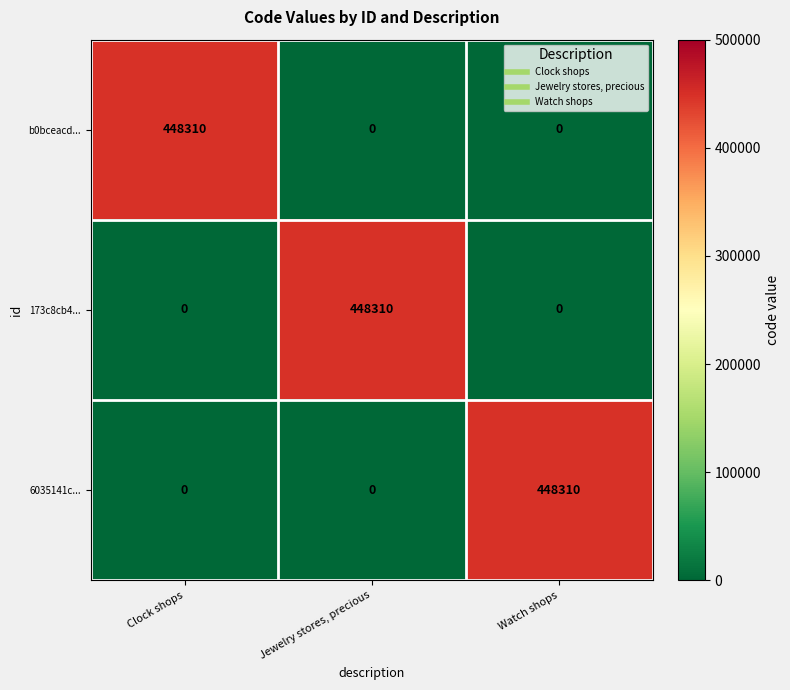

Count the 173c8cb4... values in the range 0 to 448310.

3